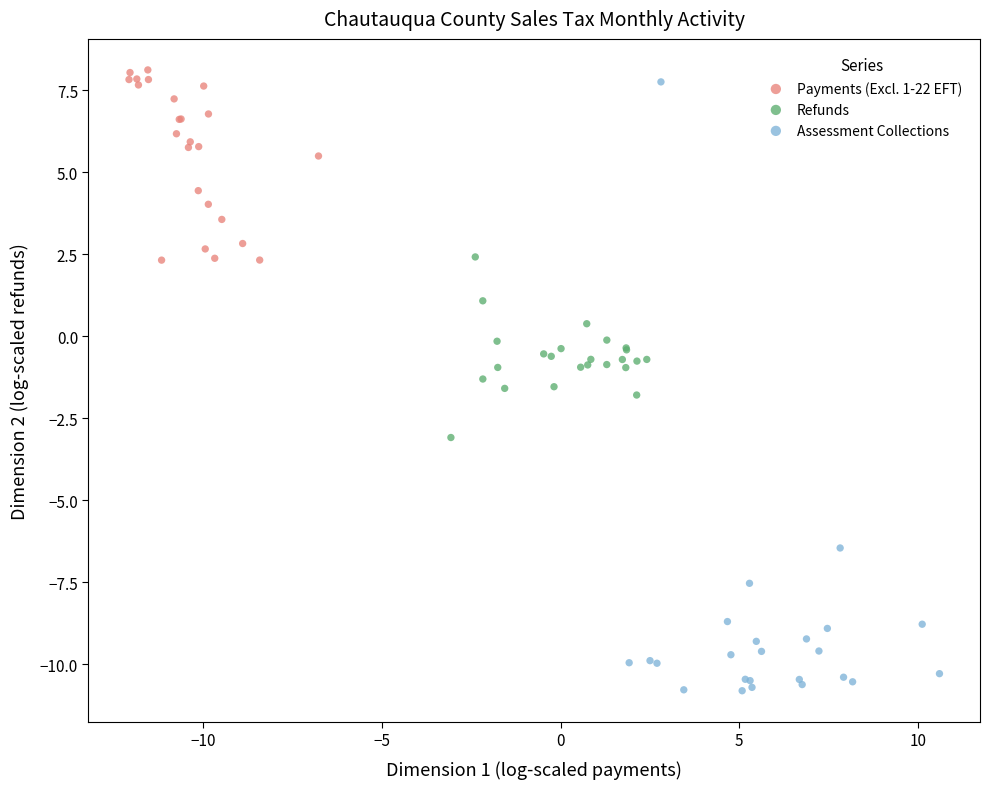

Which series has the largest Y range (max minus min)?

Assessment Collections